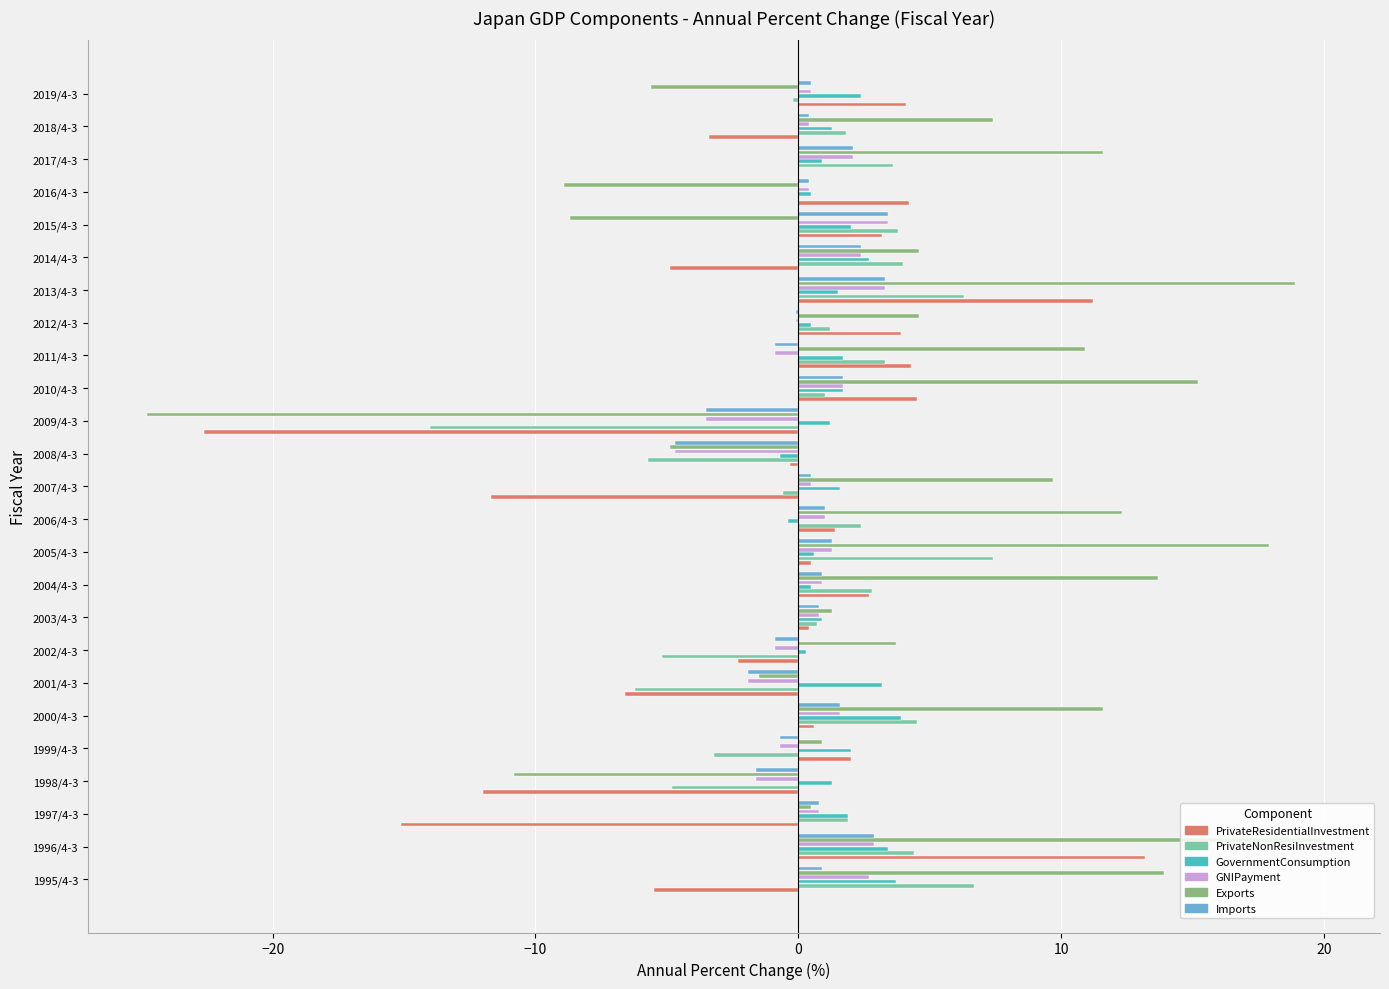

Which series has the largest total across all categories?

Exports